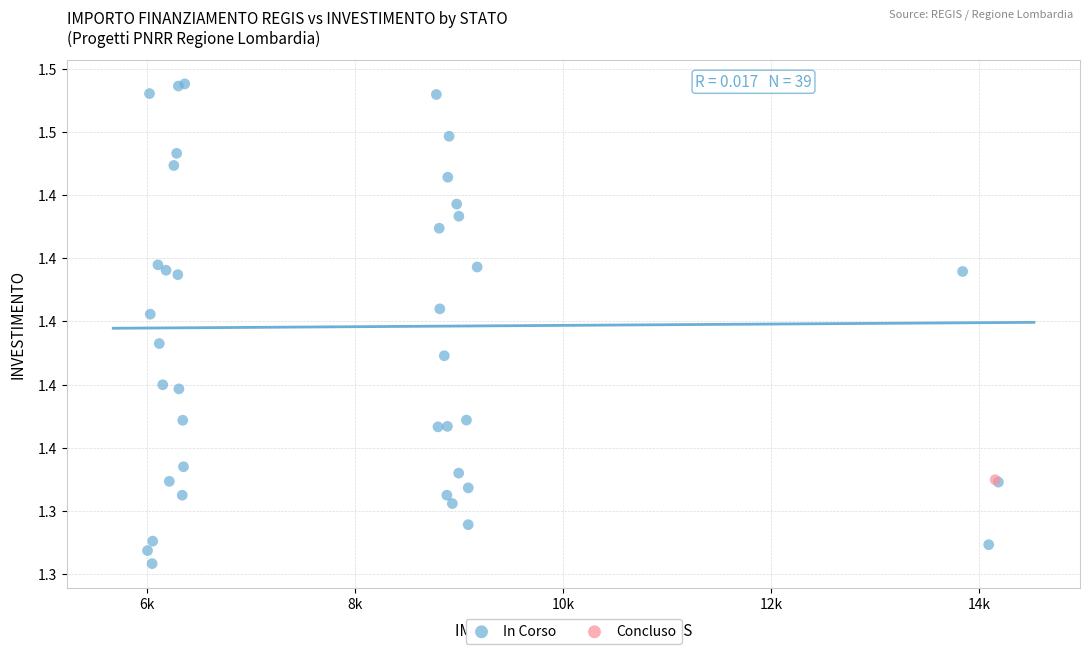

What are all the series names shown in the legend?

In Corso, Concluso